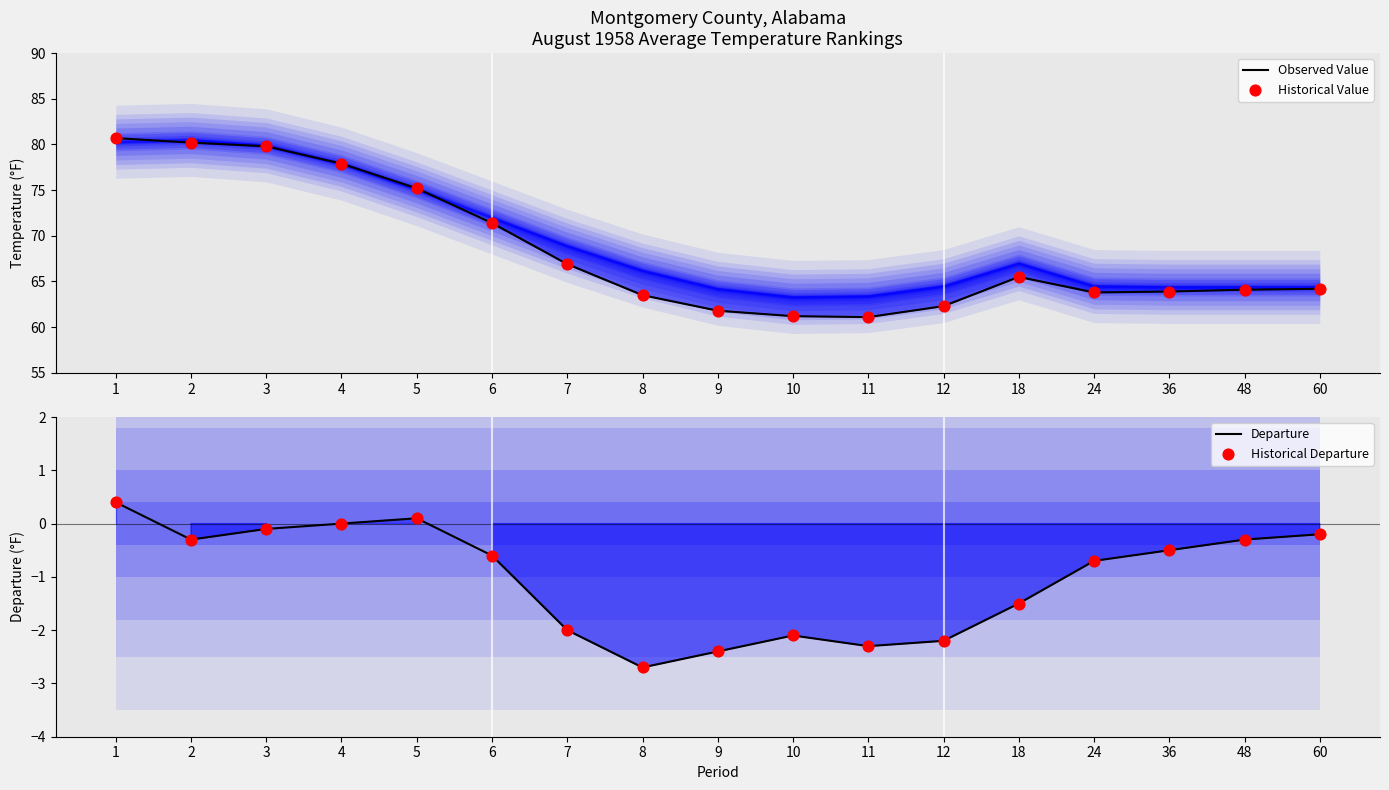

Is the value of Departure at 7 greater than the value of Historical Departure at 6?

No